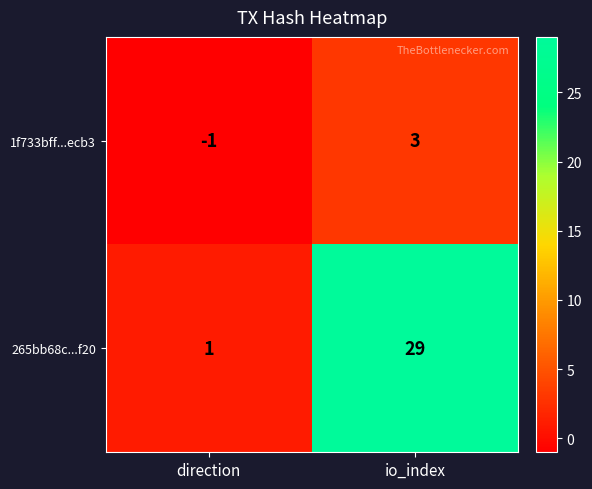

Which series changed the most between direction and io_index?

265bb68c...f20